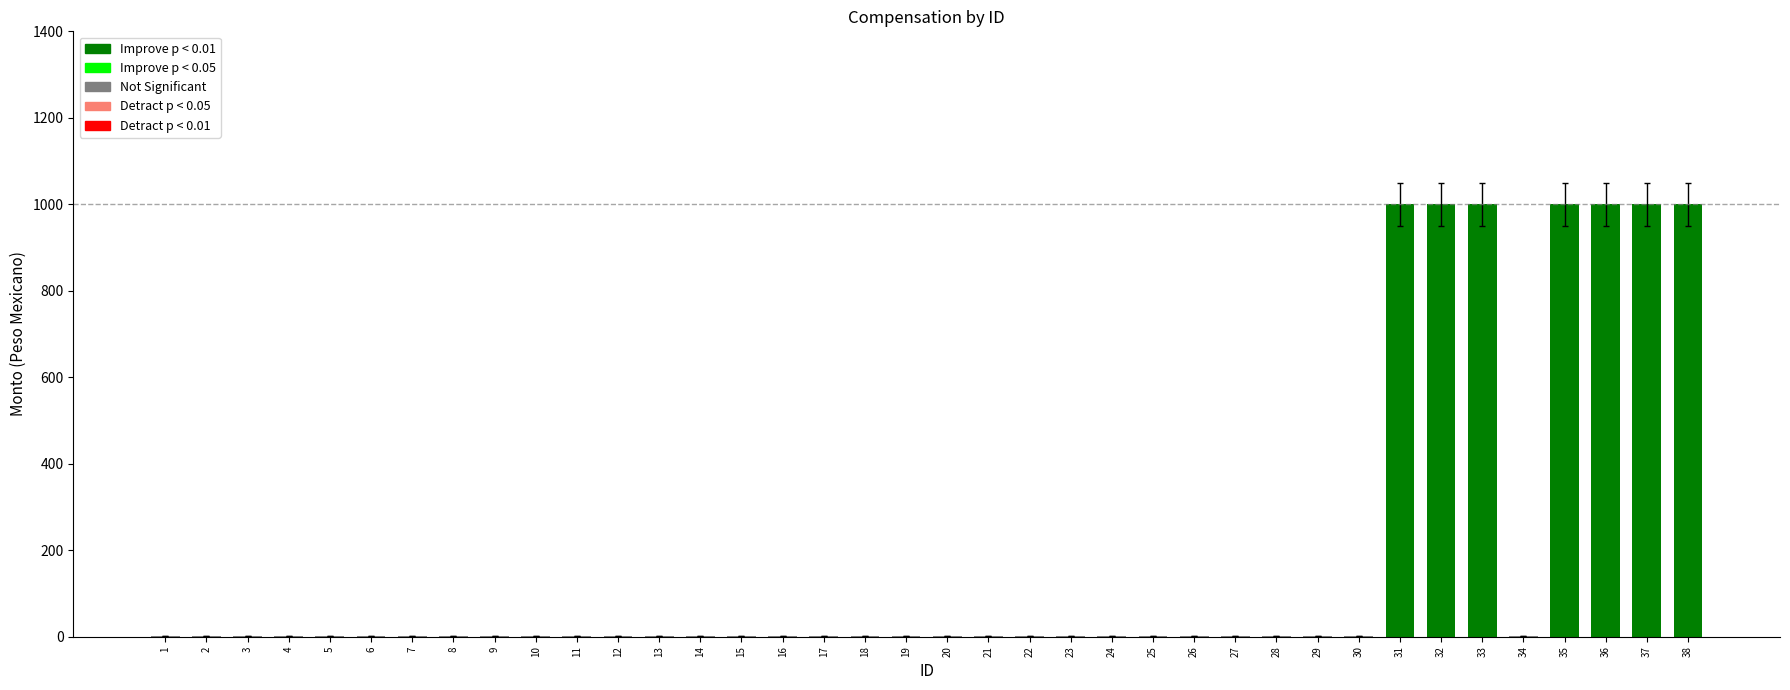

Reading left to right, transcribe all the data shown in this chart.

1.0	1.0	1.0	1.0	1.0	1.0	1.0	1.0	1.0	1.0	1.0	1.0	1.0	1.0	1.0	1.0	1.0	1.0	1.0	1.0	1.0	1.0	1.0	1.0	1.0	1.0	1.0	1.0	1.0	1.0	1000.0	1000.0	1000.0	1.0	1000.0	1000.0	1000.0	1000.0